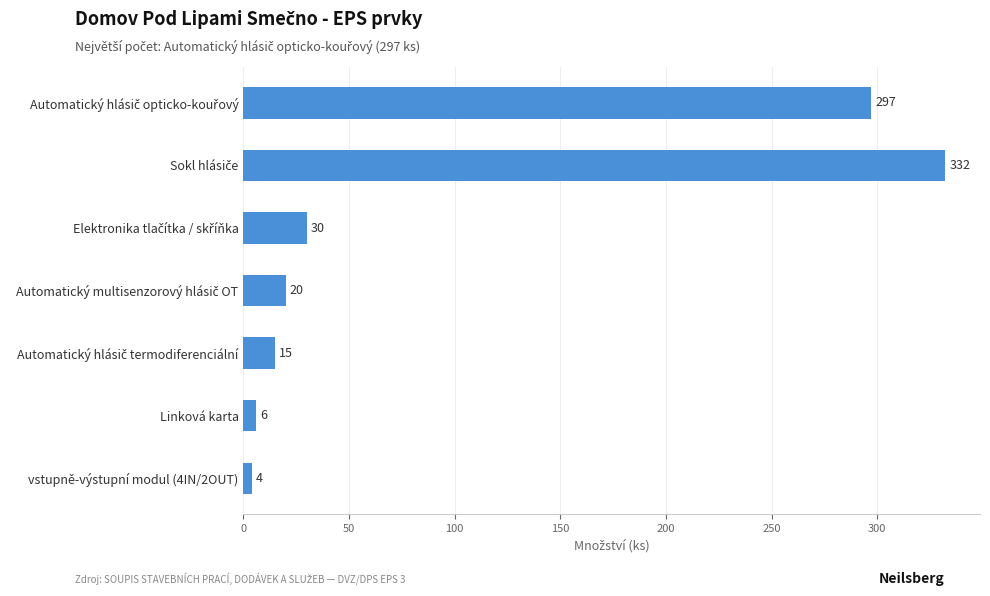

Which label corresponds to the smallest value in the chart?

vstupně-výstupní modul (4IN/2OUT)